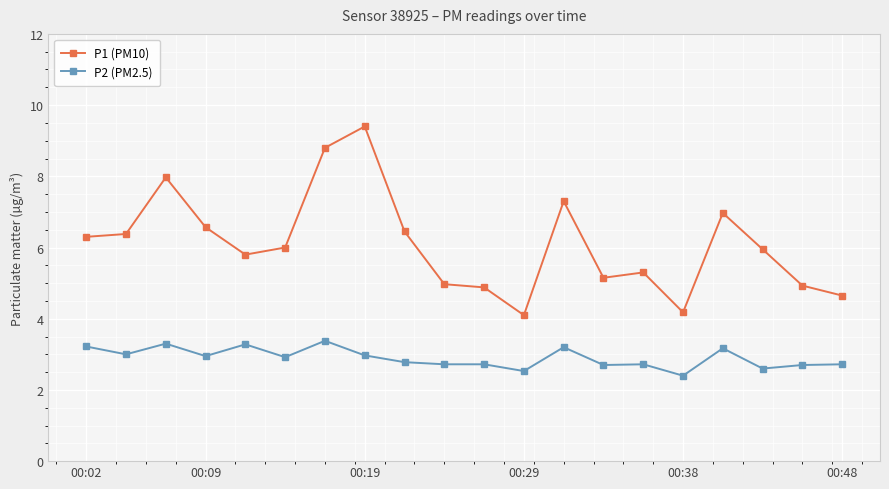

True or false: P1 (PM10) and P2 (PM2.5) cross at least once.

False